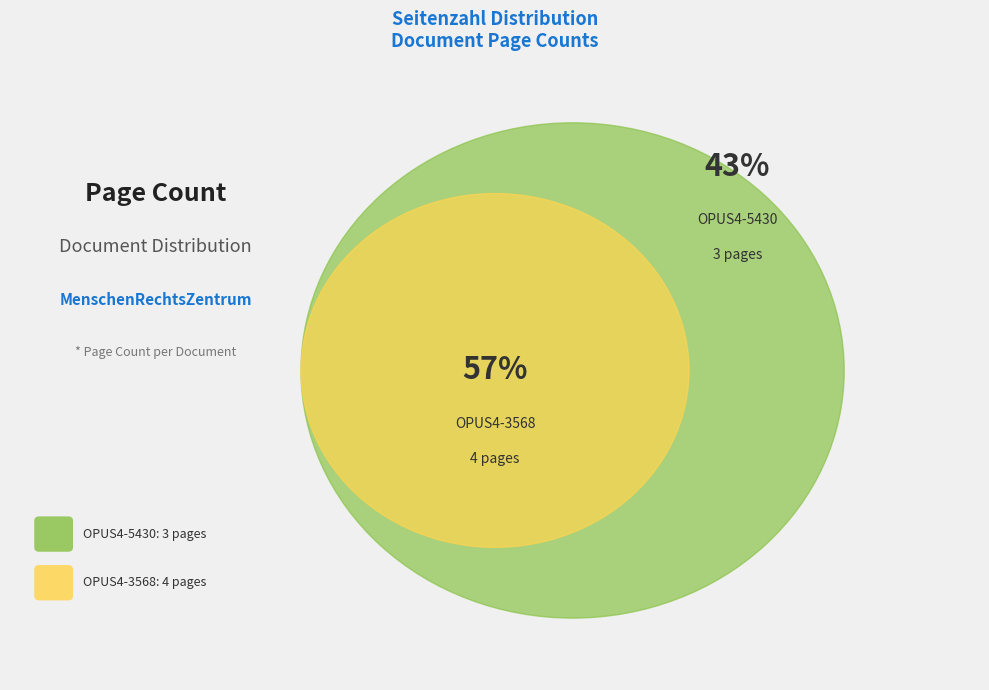

What percentage is NOT represented by OPUS4-5430?

57.1%